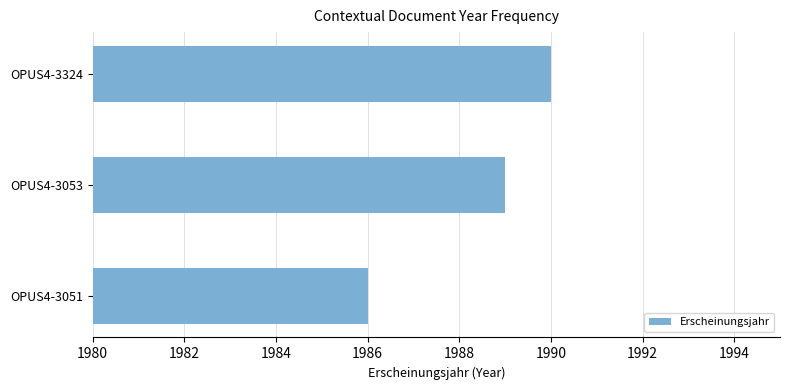

How many bars are there in total?

3